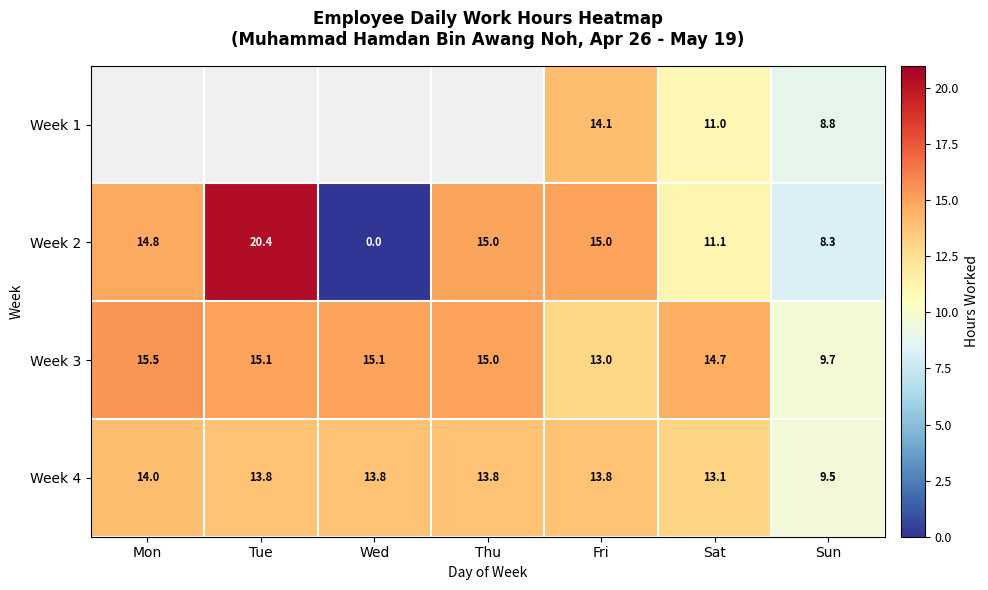

How many distinct data groups are displayed?

4